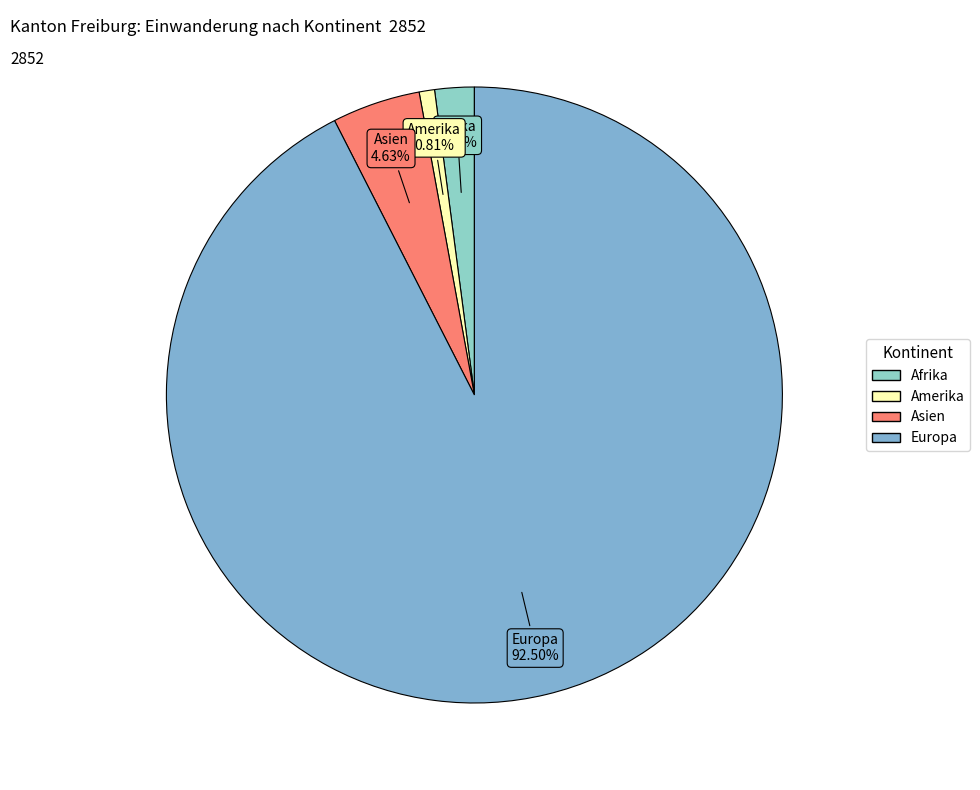

What is the largest slice in the pie chart?

Europa